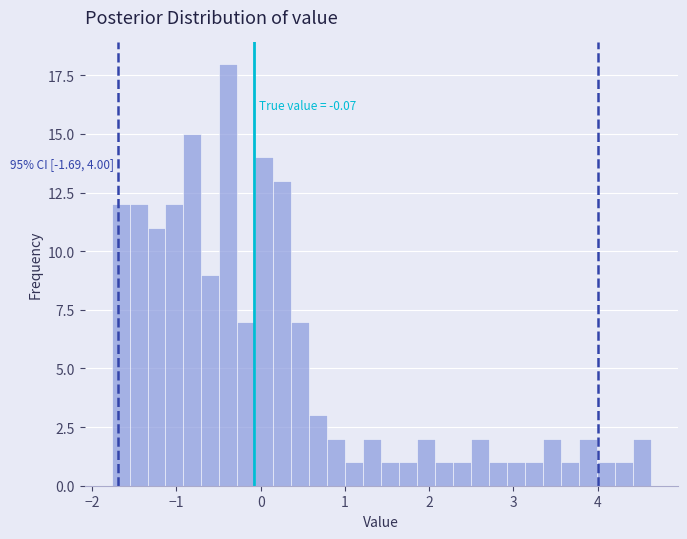

Read against the x-axis, roughly where is the centre of the tallest bar?

-0.4